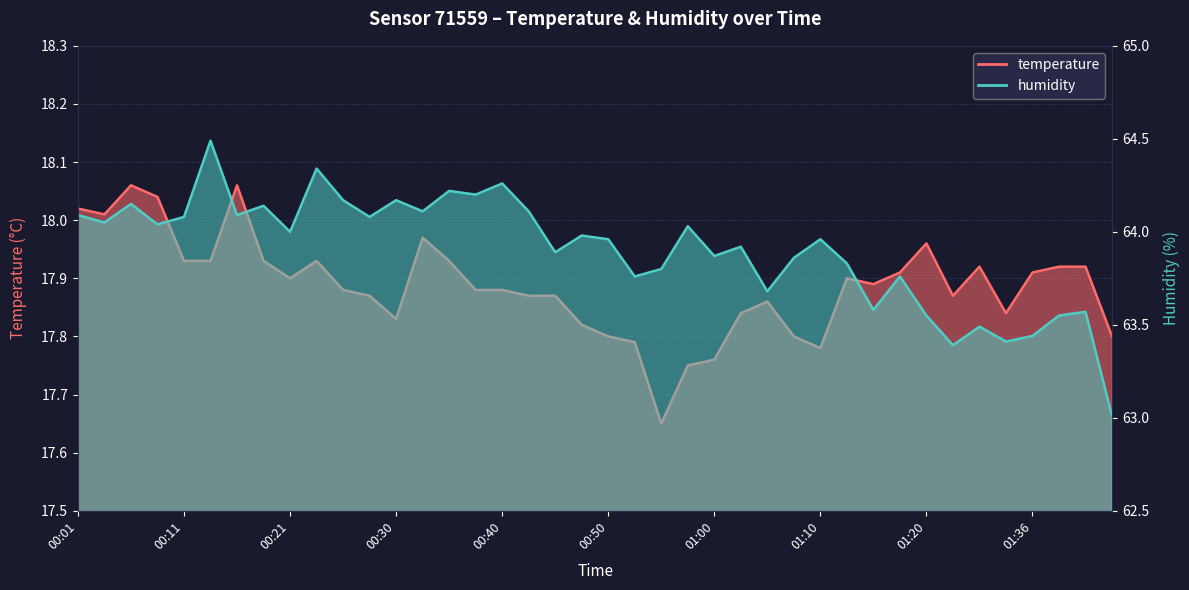

Is it true that temperature equals 18.0 at 00:03?

True